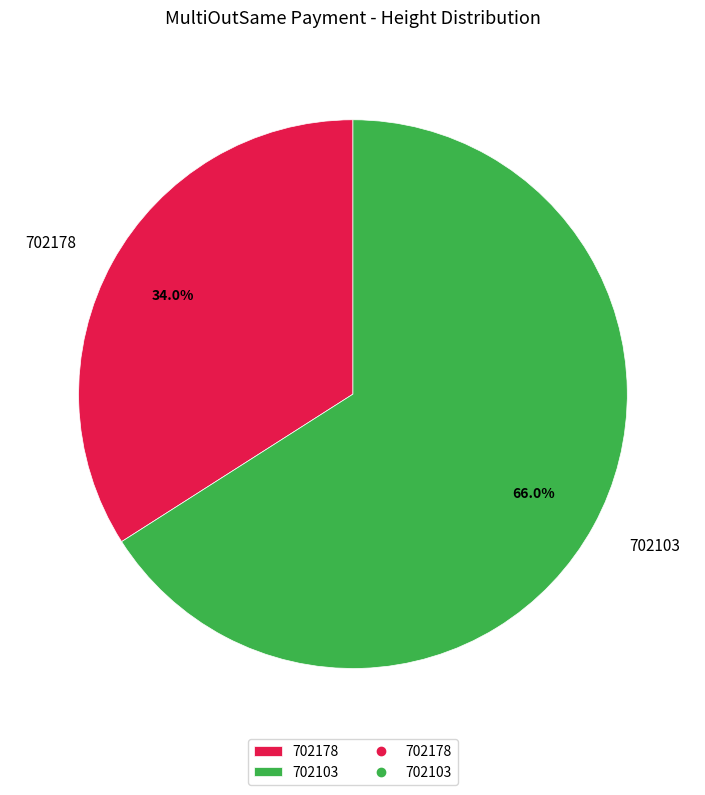

How much of the chart is everything except 702103?

34.0%